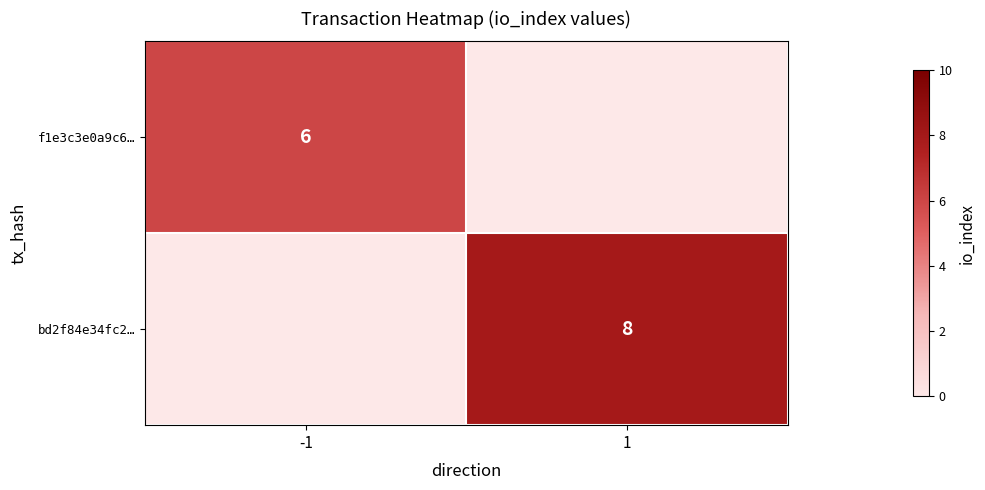

The value of bd2f84e34fc2… at 1 is 8. True or false?

True